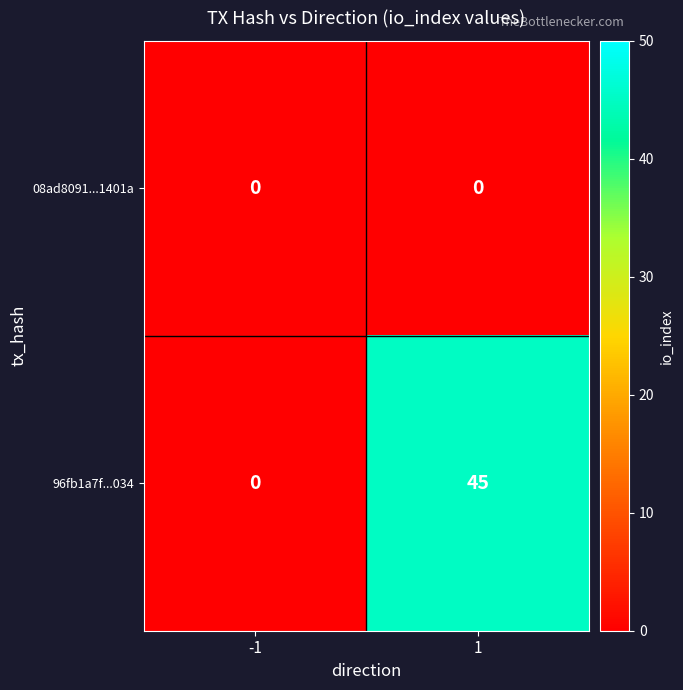

Which series has the widest spread of values?

96fb1a7f...034